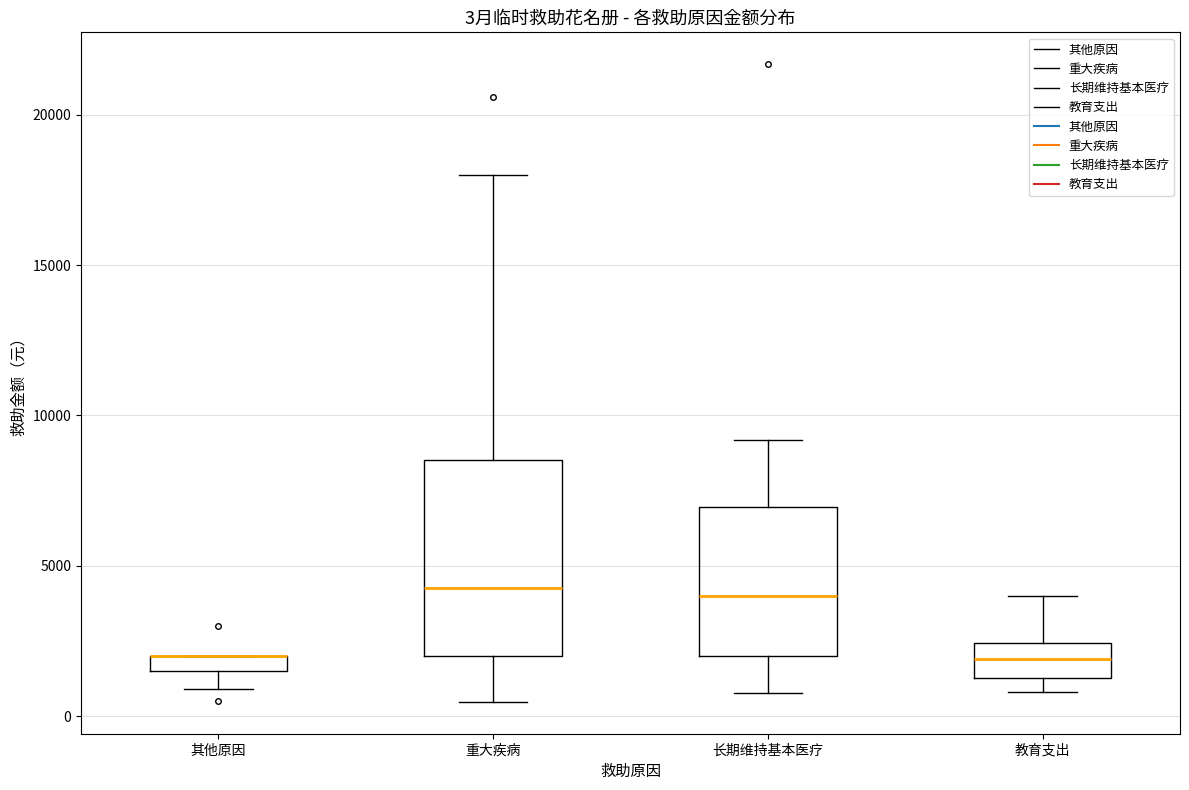

Comparing the boxes themselves (not the whiskers), which one is the tallest?

重大疾病